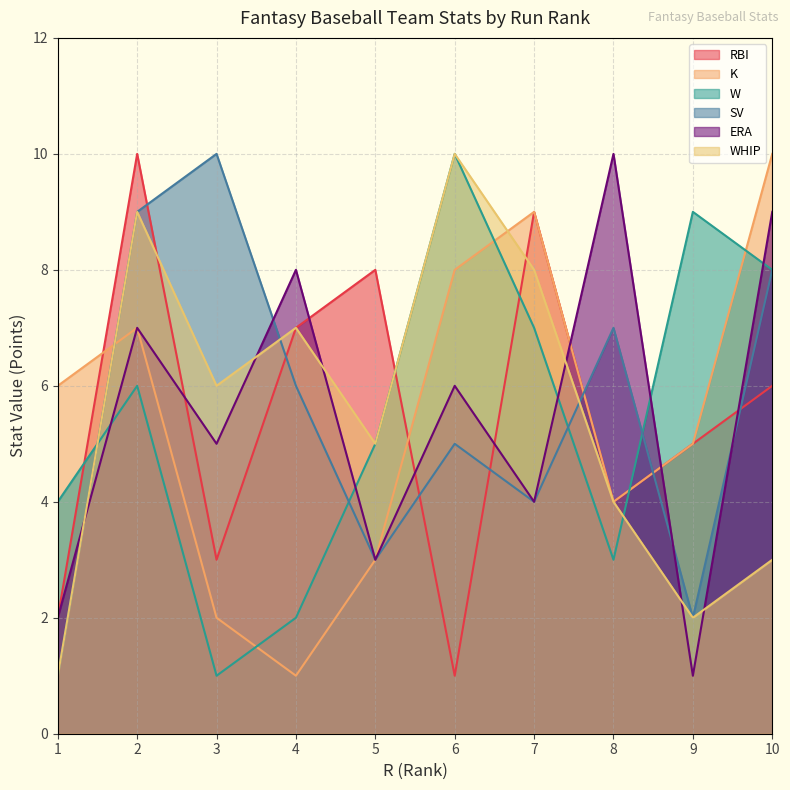

Which series changed the most between 1 and 5?

RBI